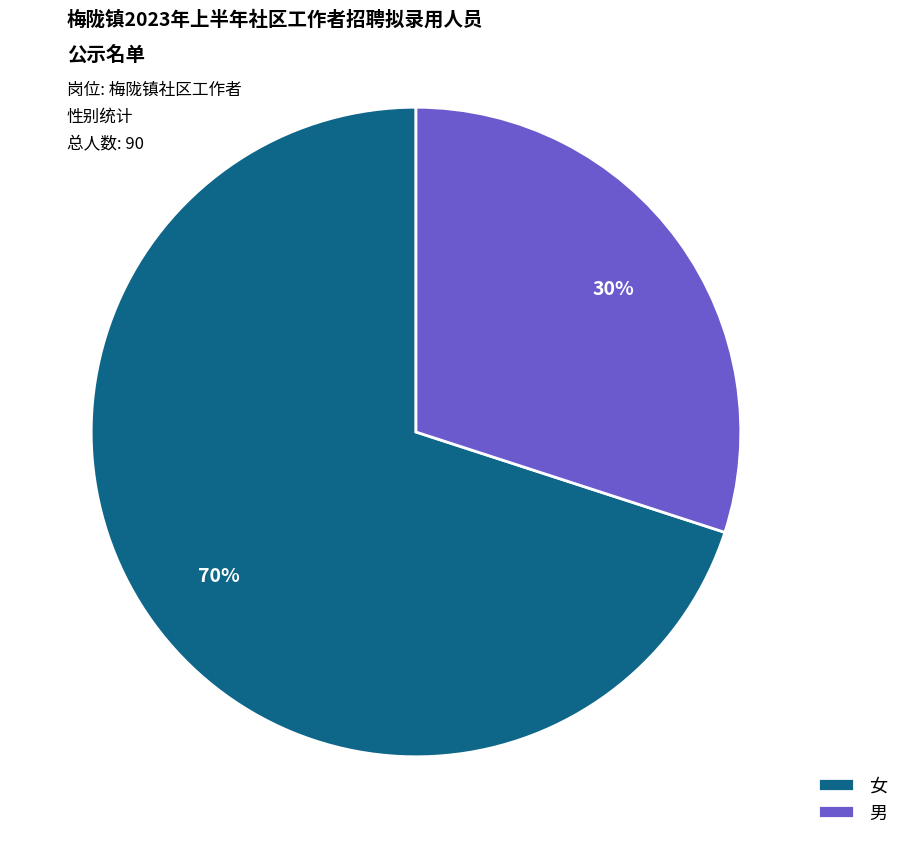

Is the sum of 女 and 男 greater than half?

Yes